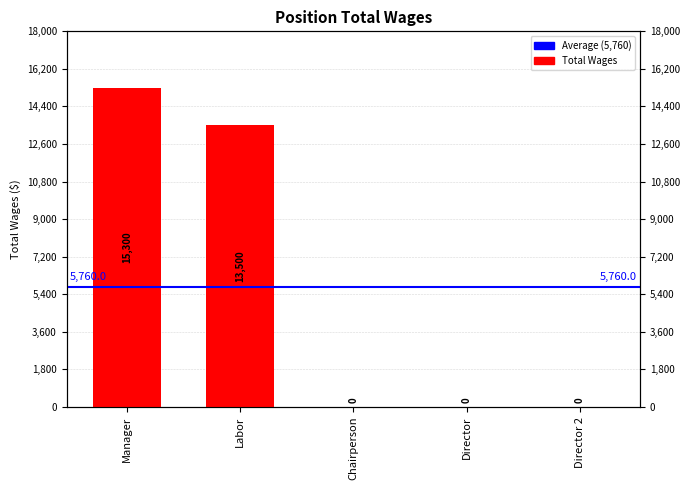

What is the average value?

5760